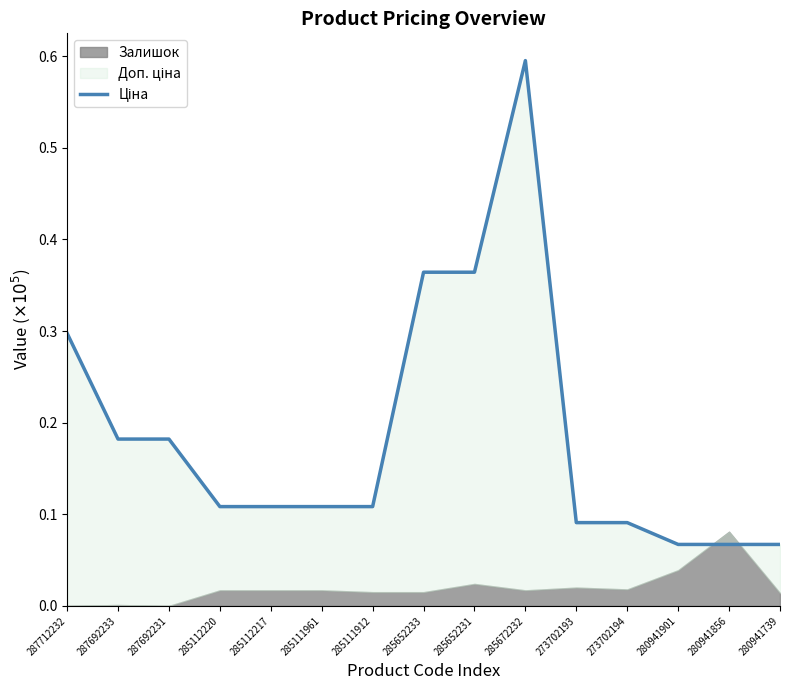

What is the sum of all values?

2.8